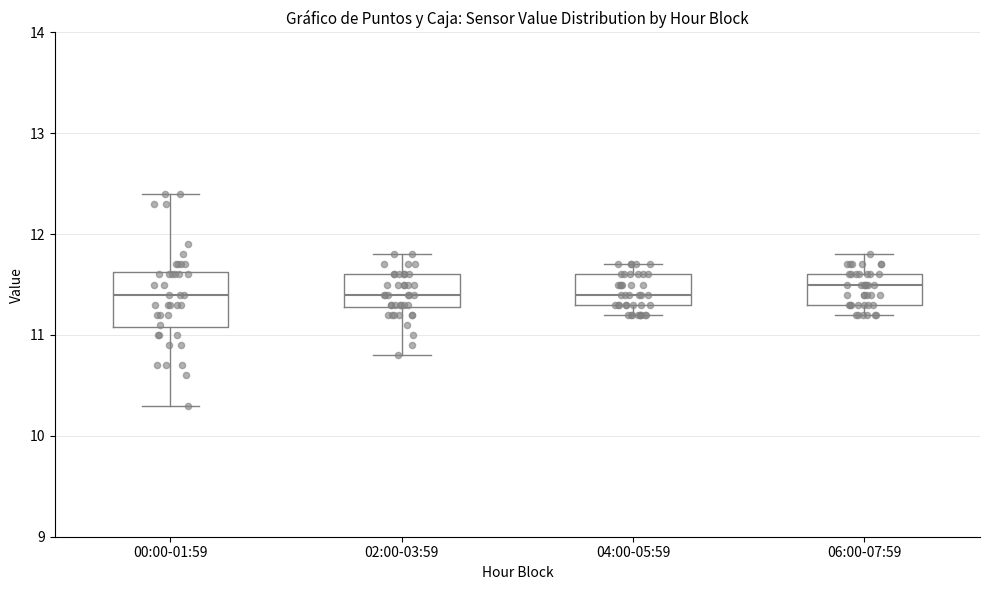

Reading left to right, read every box against the y-axis: the position of its median line, the range the box covers, and the ends of its whiskers. The values are not printed on the chart, so give them approximately, as read against the axis.

00:00-01:59: median 11.4, box 11.1 to 11.6, whiskers 10.3 to 12.4
02:00-03:59: median 11.4, box 11.3 to 11.6, whiskers 10.8 to 11.8
04:00-05:59: median 11.4, box 11.3 to 11.6, whiskers 11.2 to 11.7
06:00-07:59: median 11.5, box 11.3 to 11.6, whiskers 11.2 to 11.8